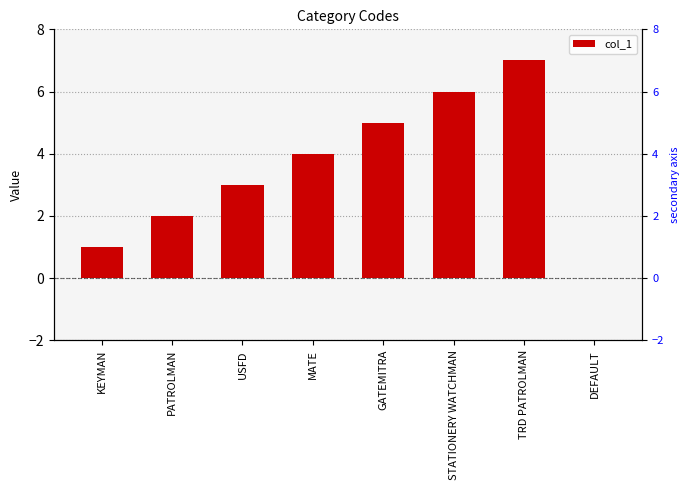

Rank the categories by value from lowest to highest.

DEFAULT, KEYMAN, PATROLMAN, USFD, MATE, GATEMITRA, STATIONERY WATCHMAN, TRD PATROLMAN